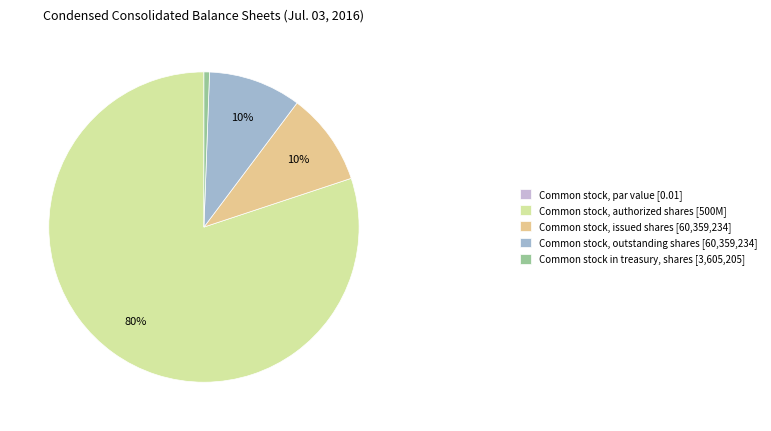

Is it true that Common stock, issued shares is 10% of the pie?

True